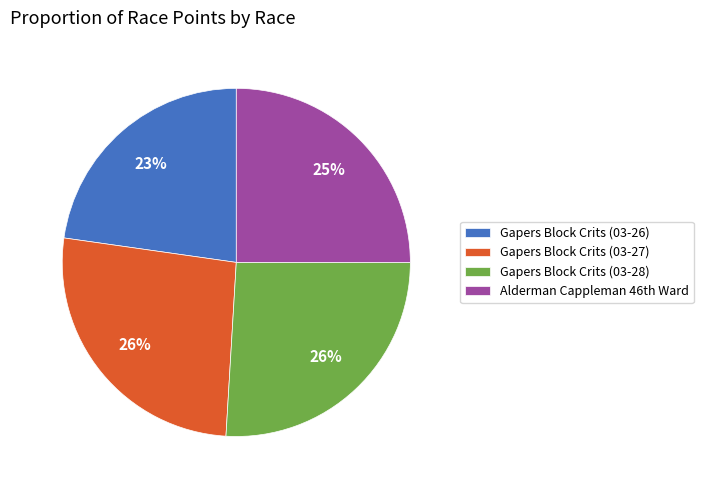

True or false: Gapers Block Crits (03-28) accounts for 26% of the total.

True